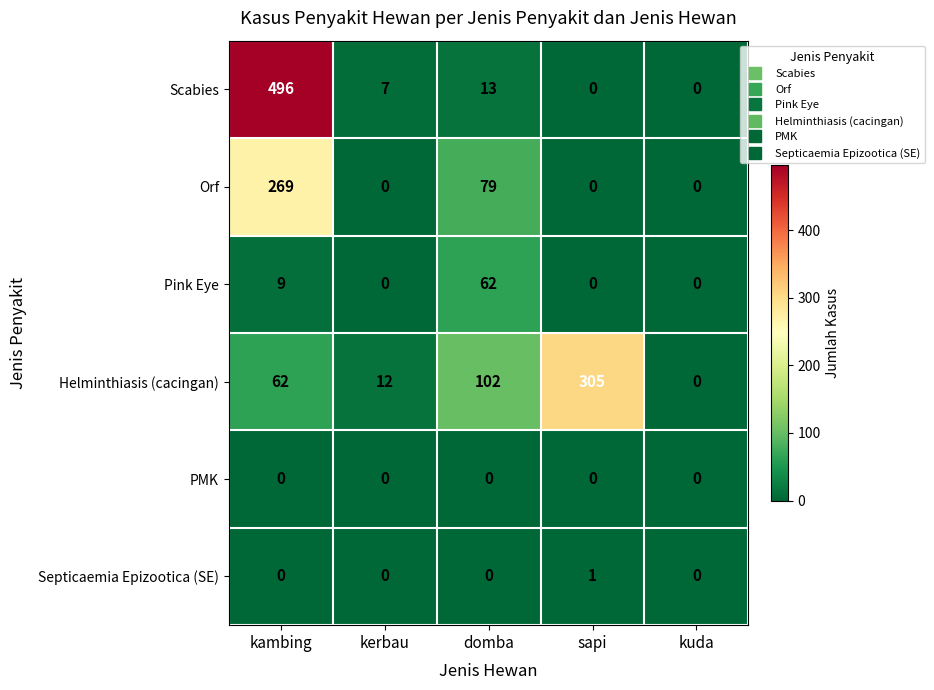

What is the average value of the Pink Eye series?

14